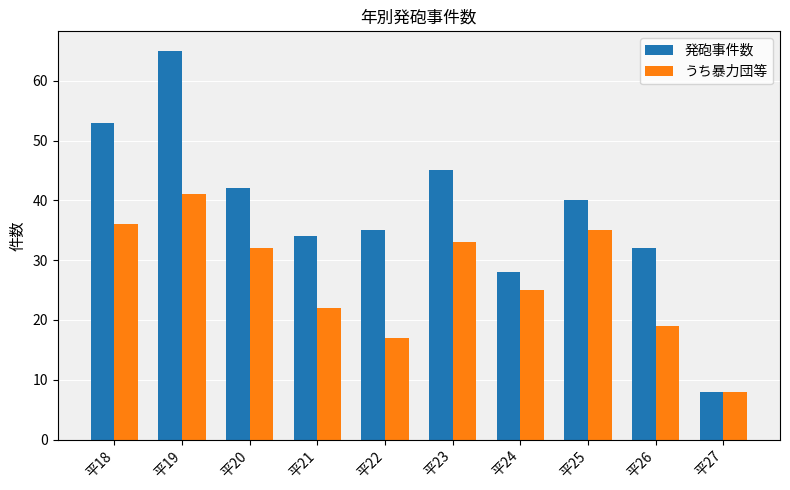

Rank the series at 平23 from lowest to highest value.

うち暴力団等, 発砲事件数